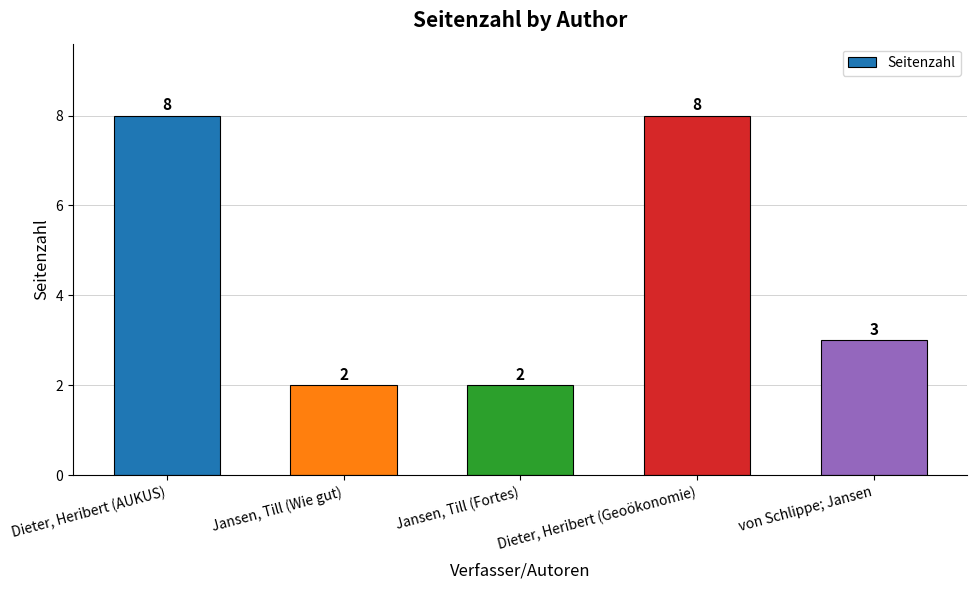

What is the greatest value displayed?

8